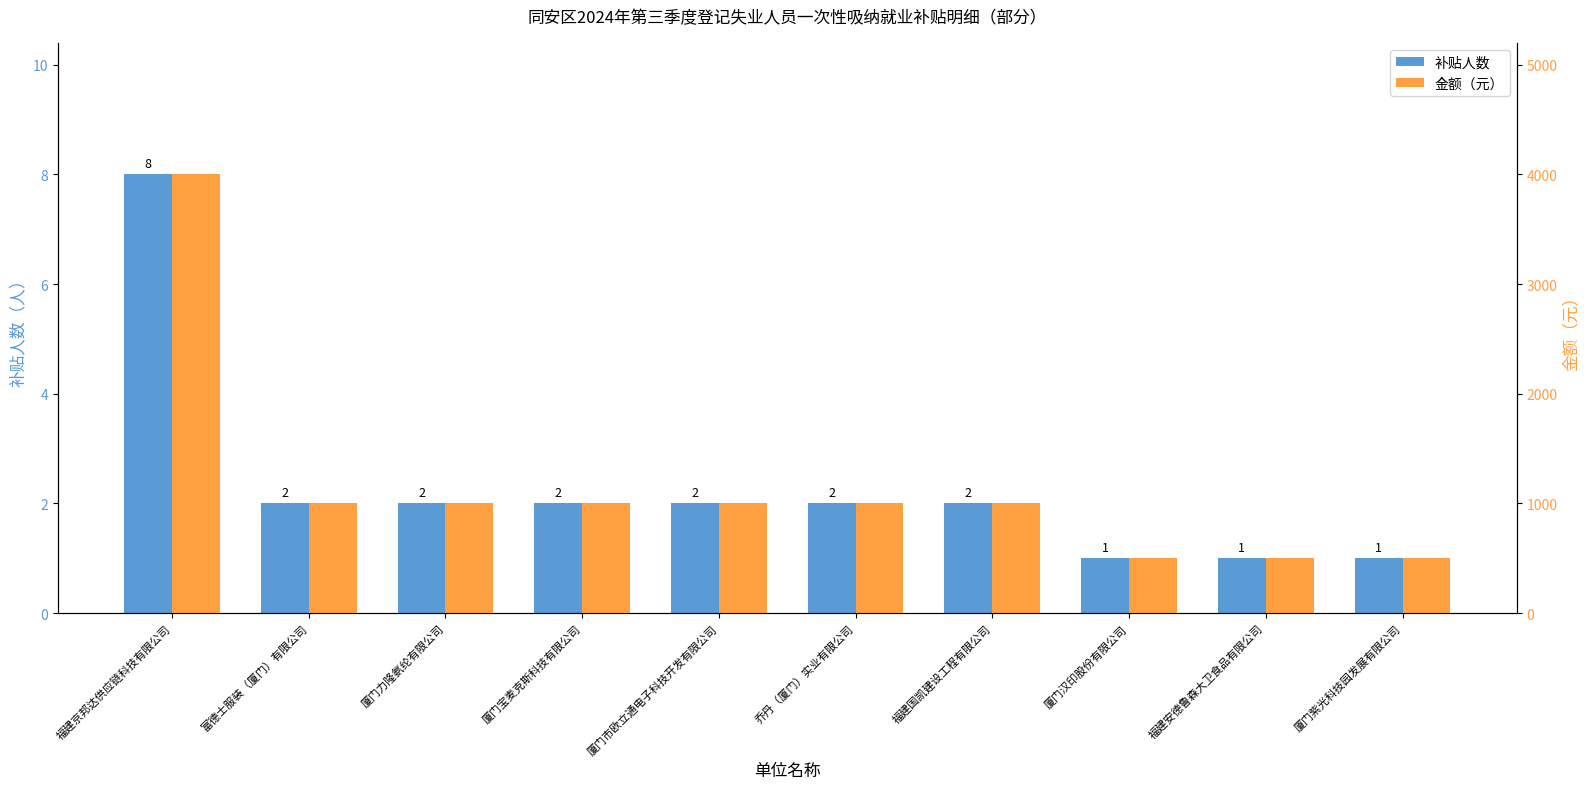

True or false: 金额（元） has a value of 1372 at 厦门宝麦克斯科技有限公司.

False